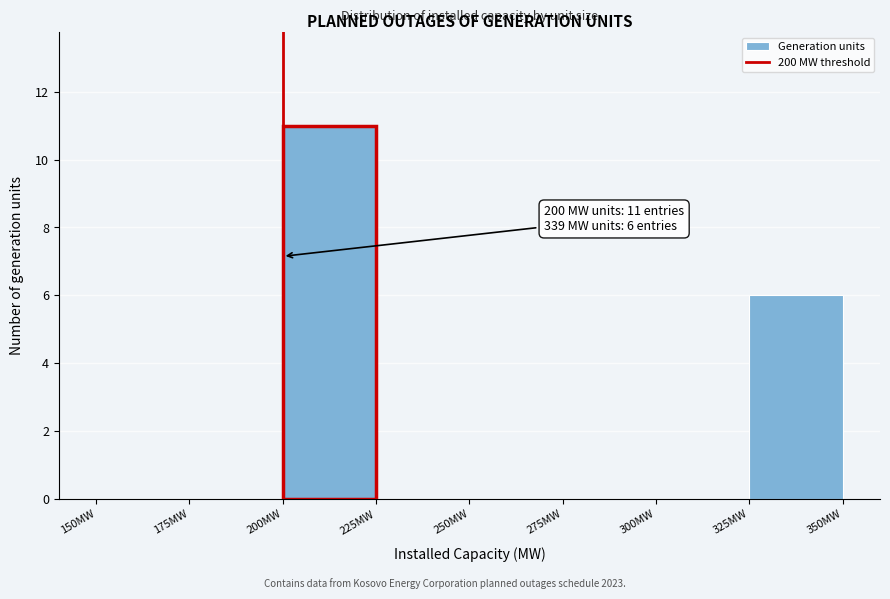

Which range on the x-axis has the tallest bar?

200 to 225